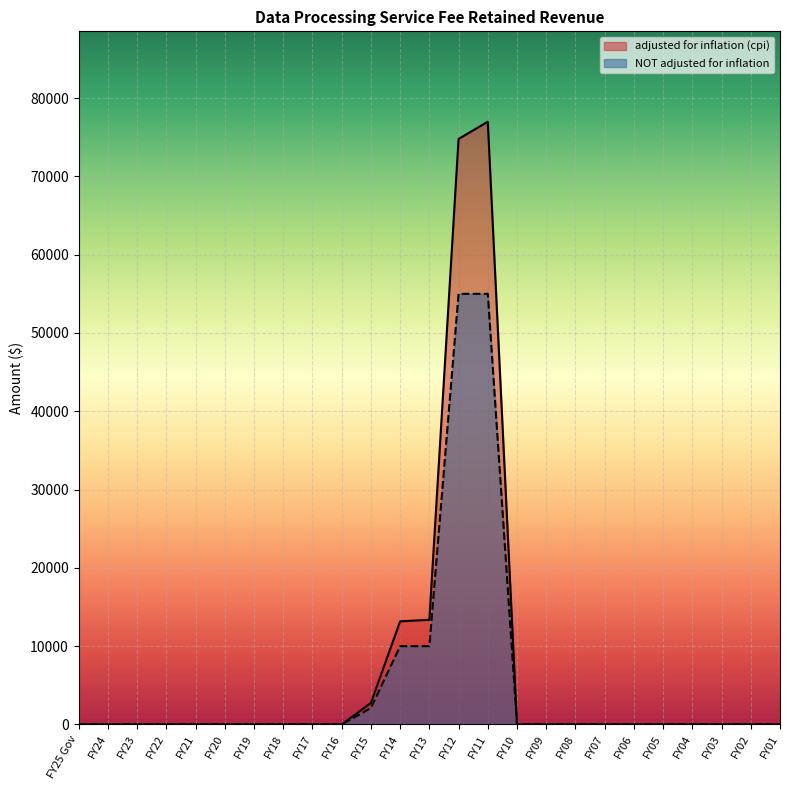

True or false: NOT adjusted for inflation and adjusted for inflation (cpi) cross at least once.

False